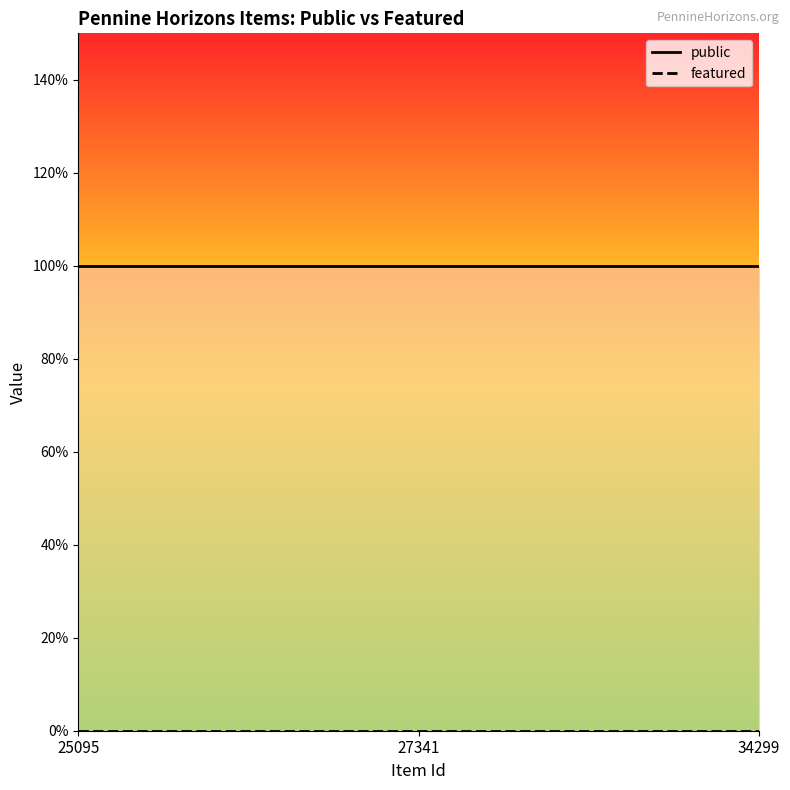

Count the number of data series in this chart.

2